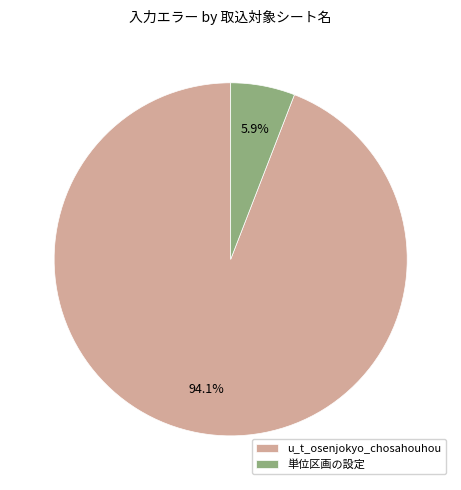

True or false: u_t_osenjokyo_chosahouhou accounts for 94% of the total.

True